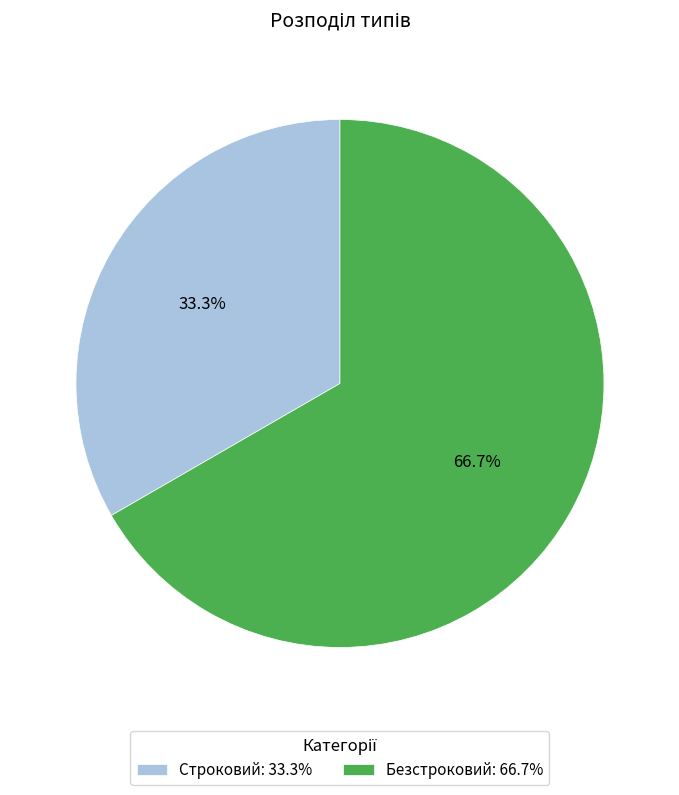

Which slice is the smallest?

Строковий